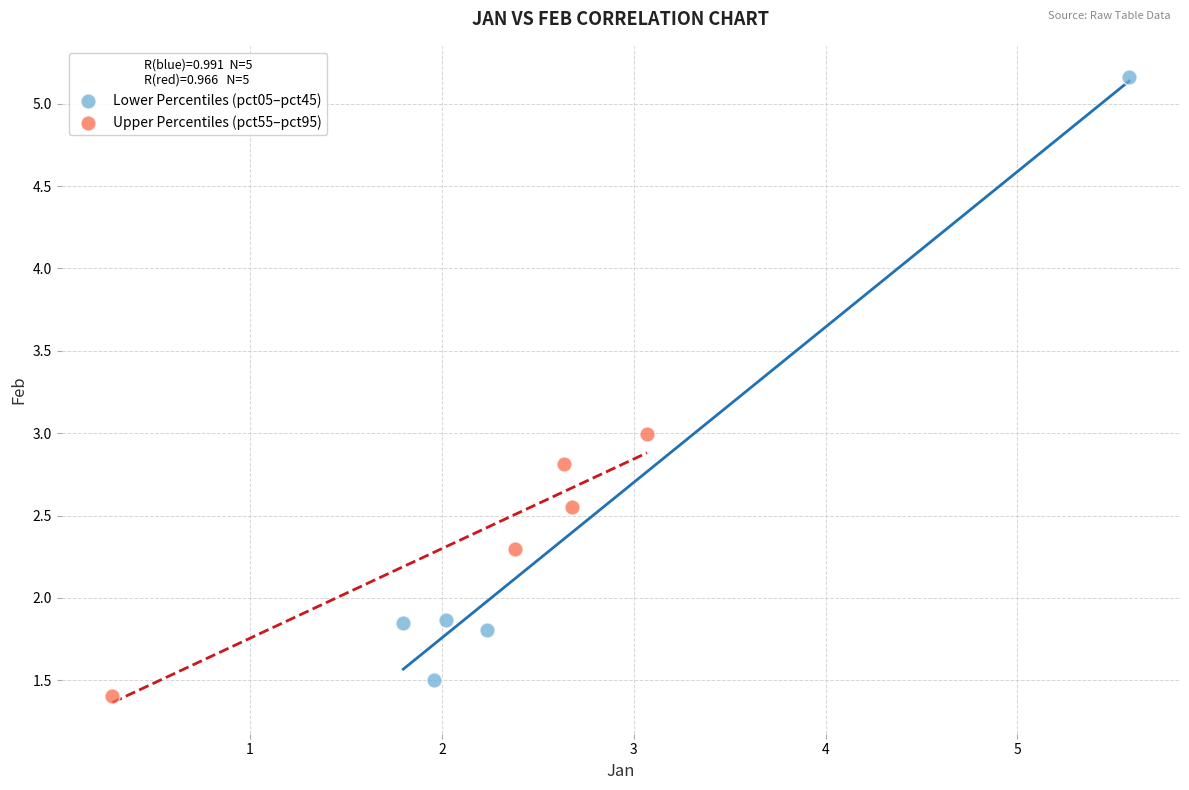

What are all the series names shown in the legend?

Lower Percentiles (pct05–pct45), Upper Percentiles (pct55–pct95)